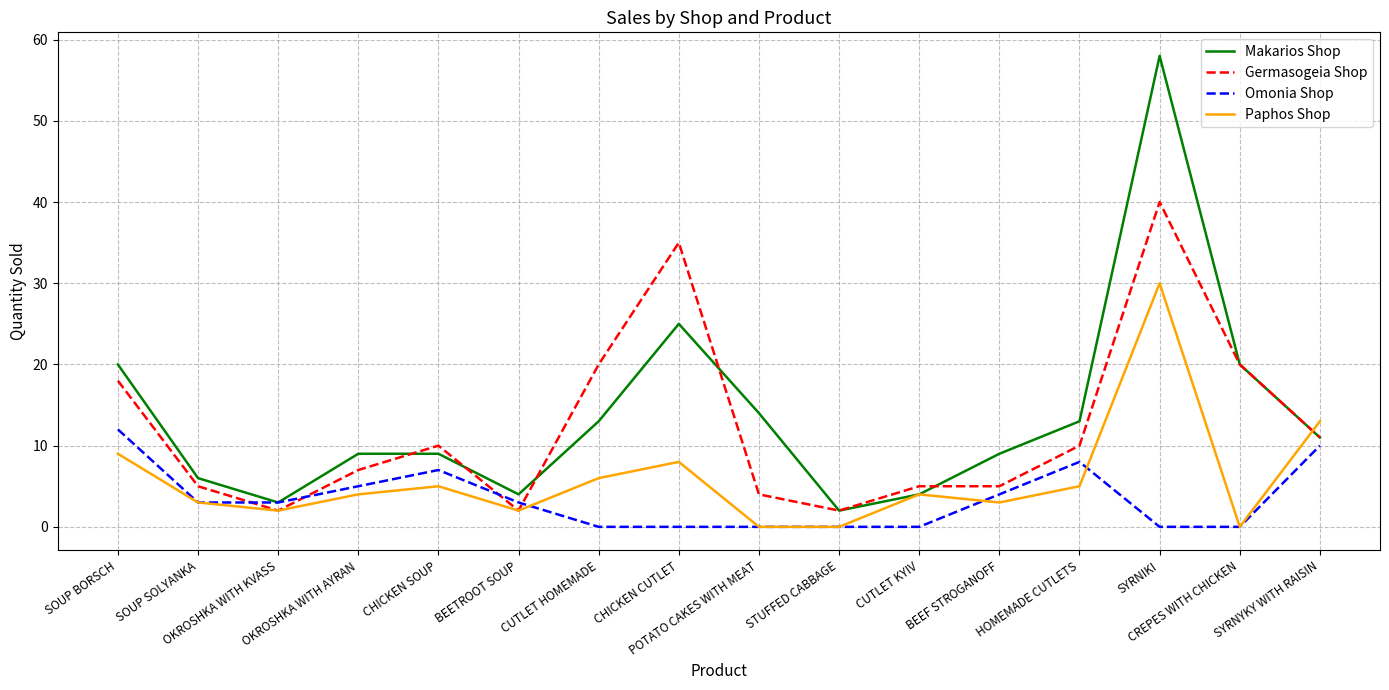

Which series has the largest range (max minus min)?

Makarios Shop